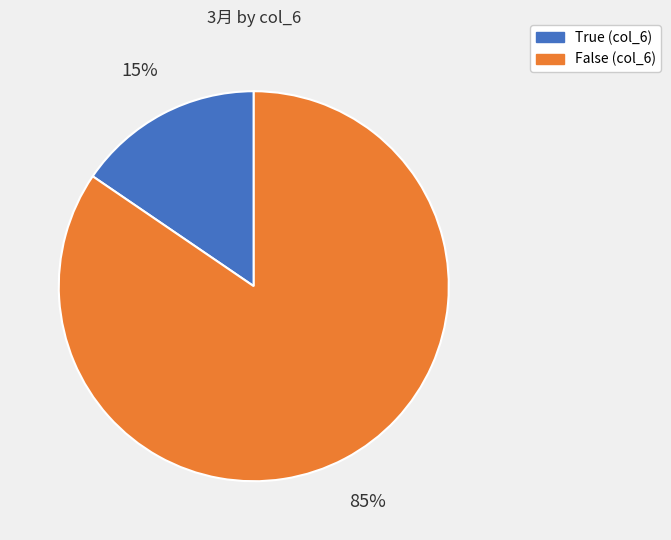

Does any single category account for the majority?

Yes